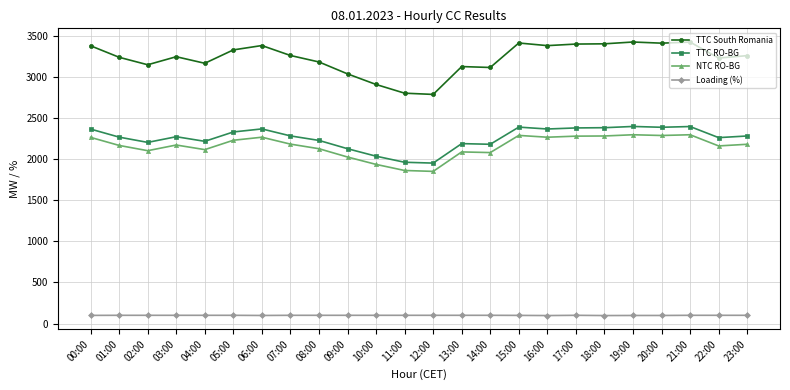

Where is the first local maximum for TTC RO-BG?

03:00